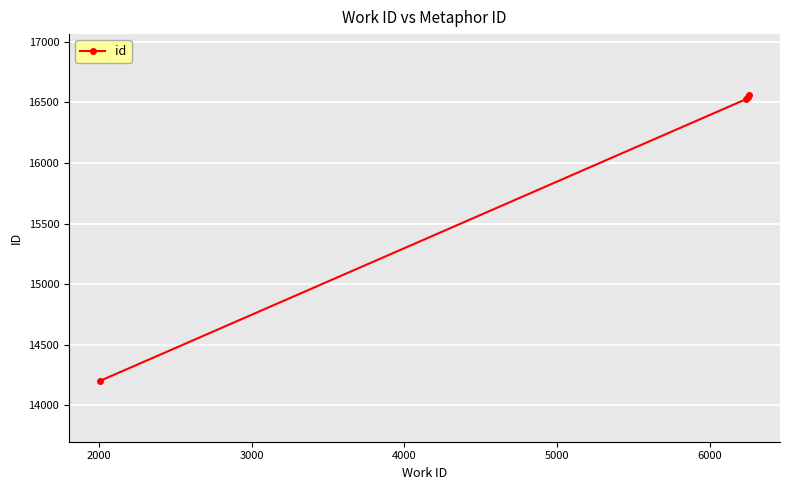

What is the maximum value shown in the chart?

16562